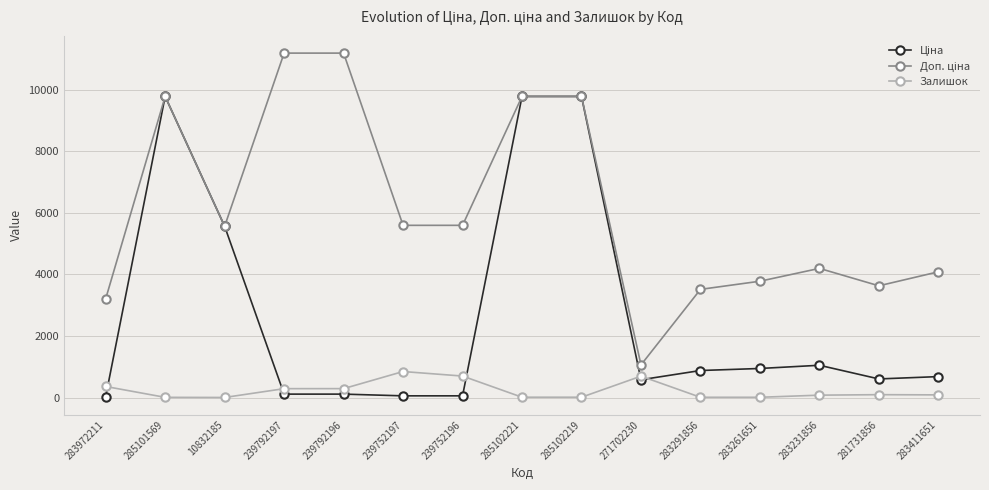

What is the maximum value shown in the chart?

11182.0